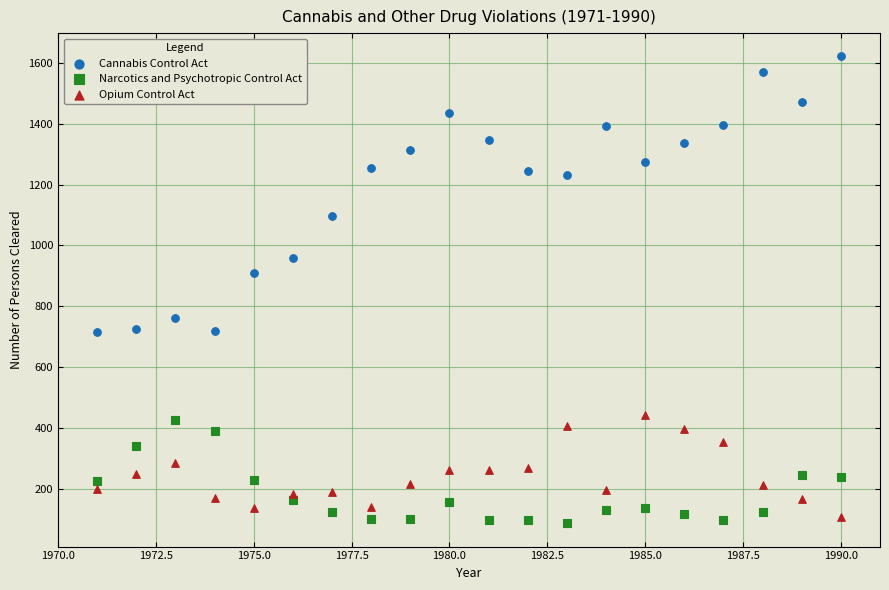

Which series reaches the minimum Y coordinate?

Narcotics and Psychotropic Control Act